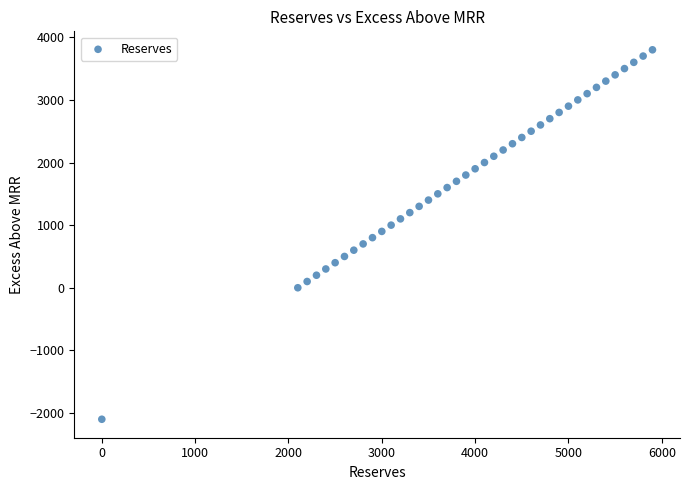

What is the range of X values (max minus min)?

5900